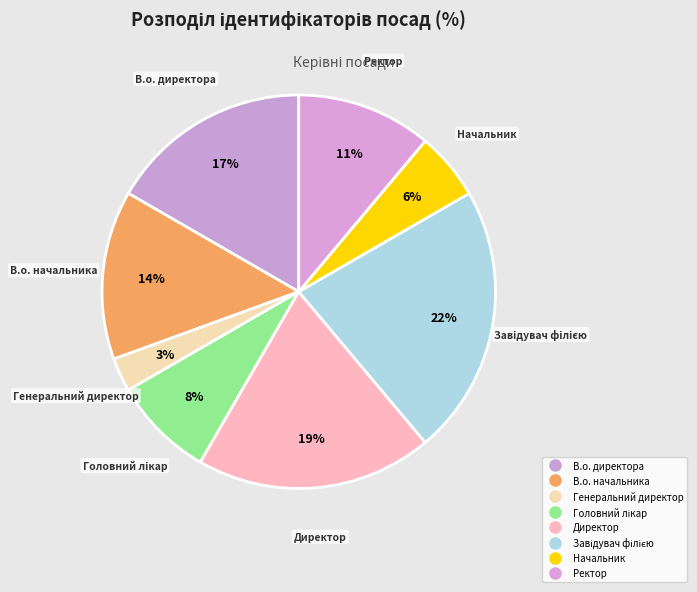

To the nearest percent, what percentage of the pie is В.о. начальника?

14%